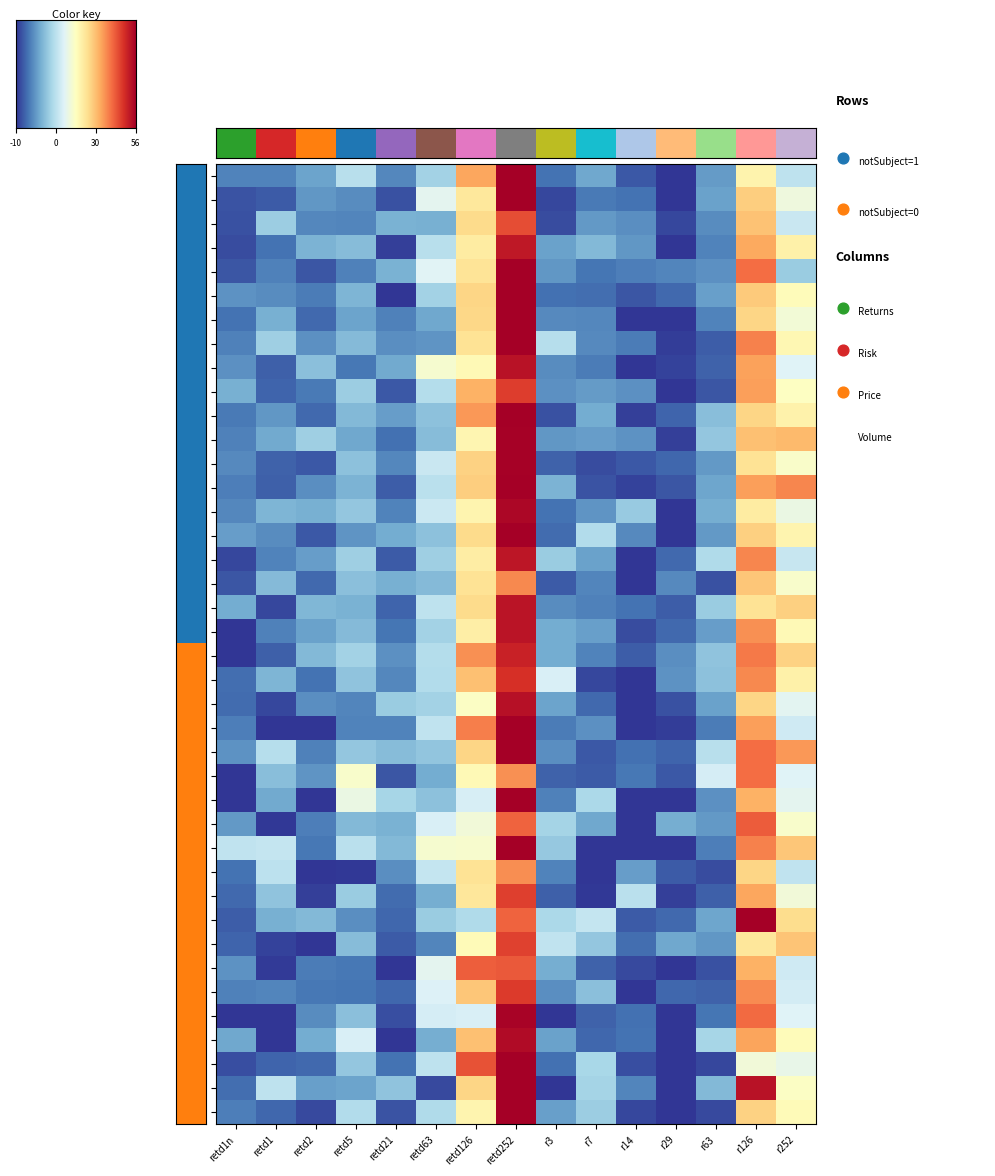

How many positive values does the txn_4 series have?

7